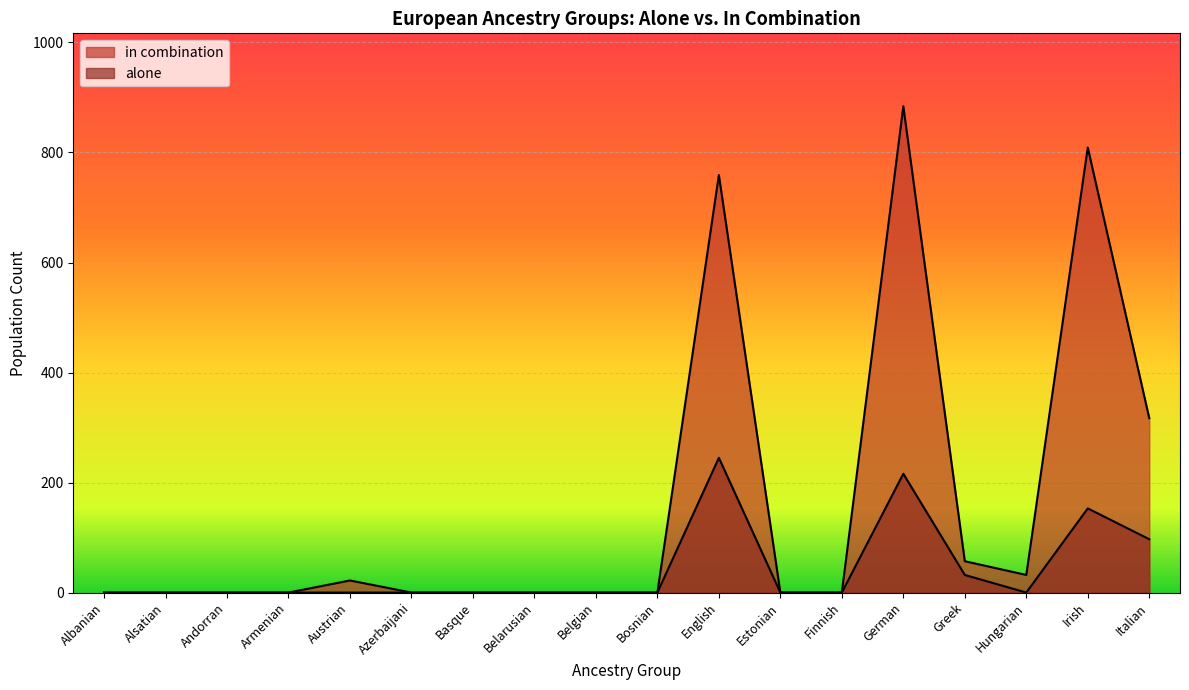

True or false: in combination has a value of -514 at Andorran.

False